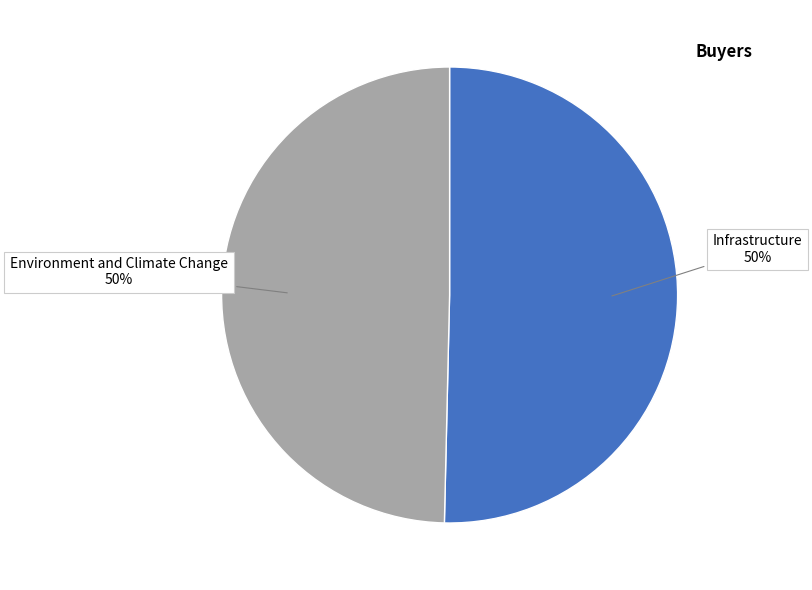

To the nearest percent, what is the average slice percentage?

50%